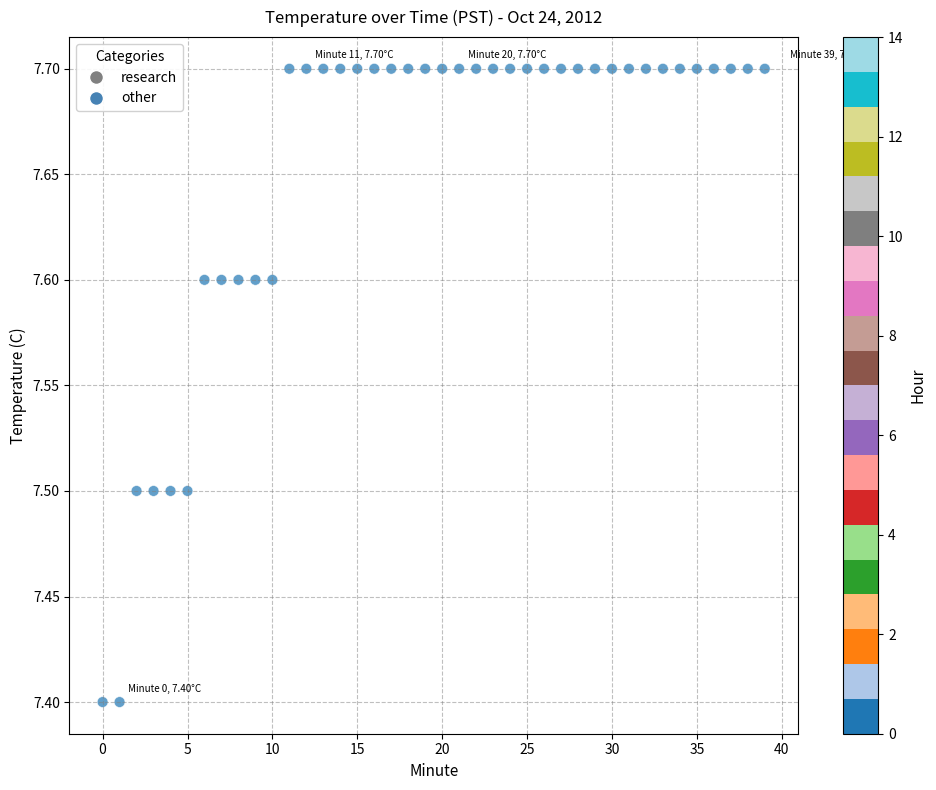

What is the range of Y values (max minus min)?

0.3